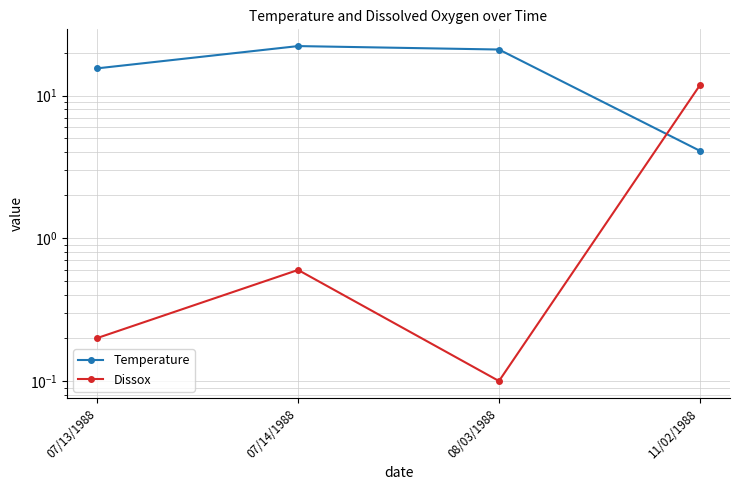

True or false: Dissox has more than 0 points higher than both neighbors.

True